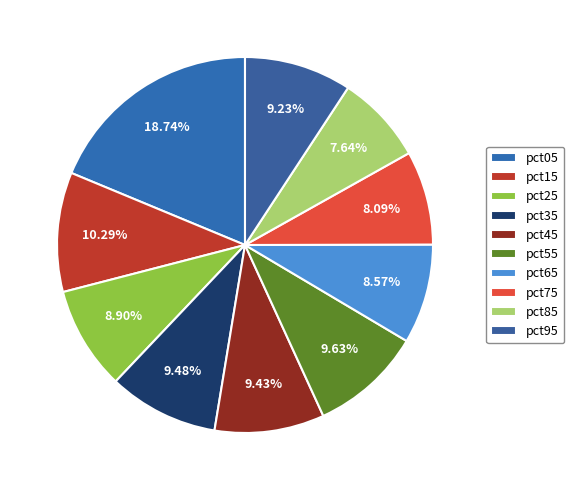

What percentage is the pct15 slice, to the nearest percent?

10%